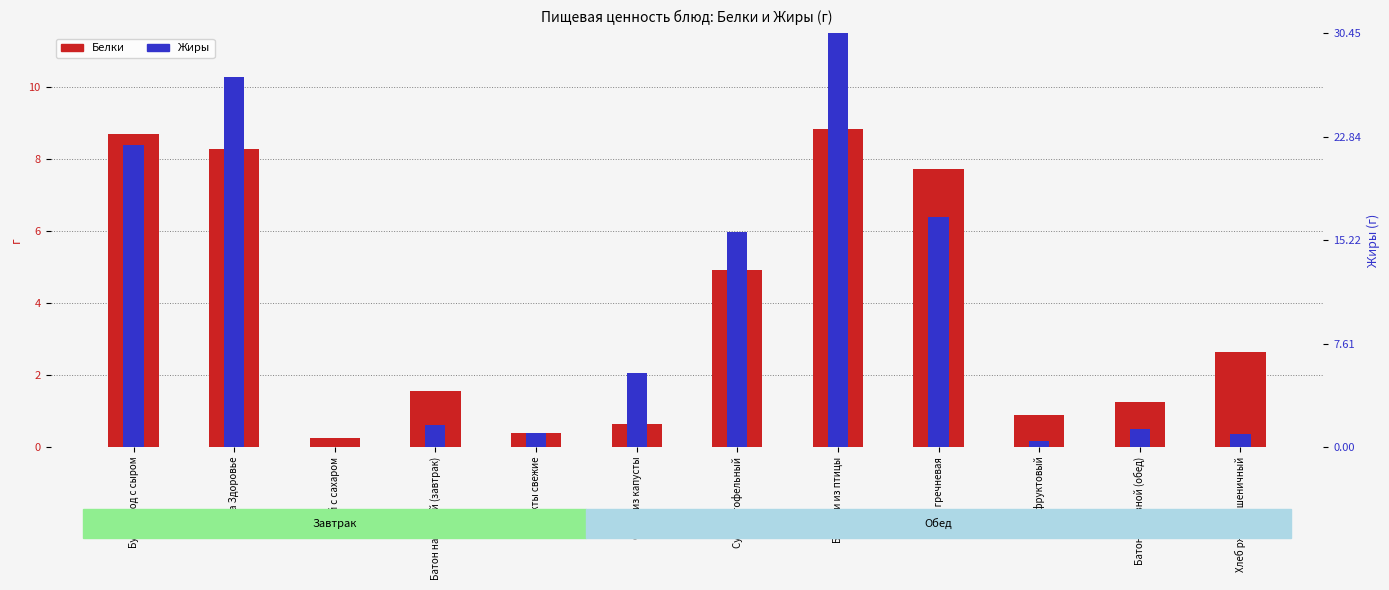

List the series in order of their overall mean, highest first.

Жиры, Белки